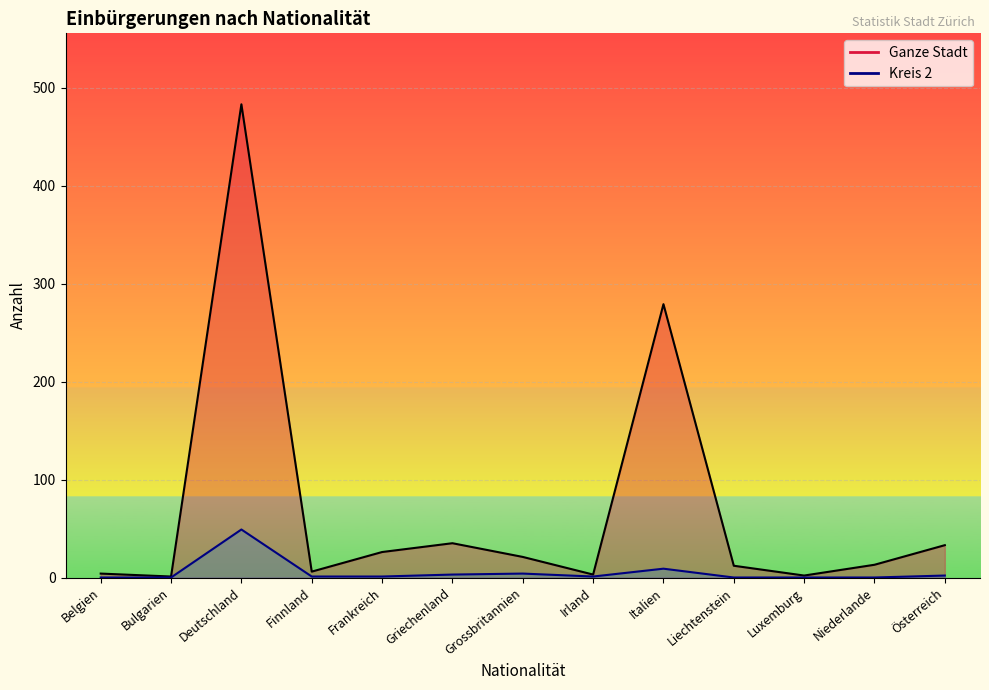

What is the difference between the second highest and minimum values in the Ganze Stadt series?

278